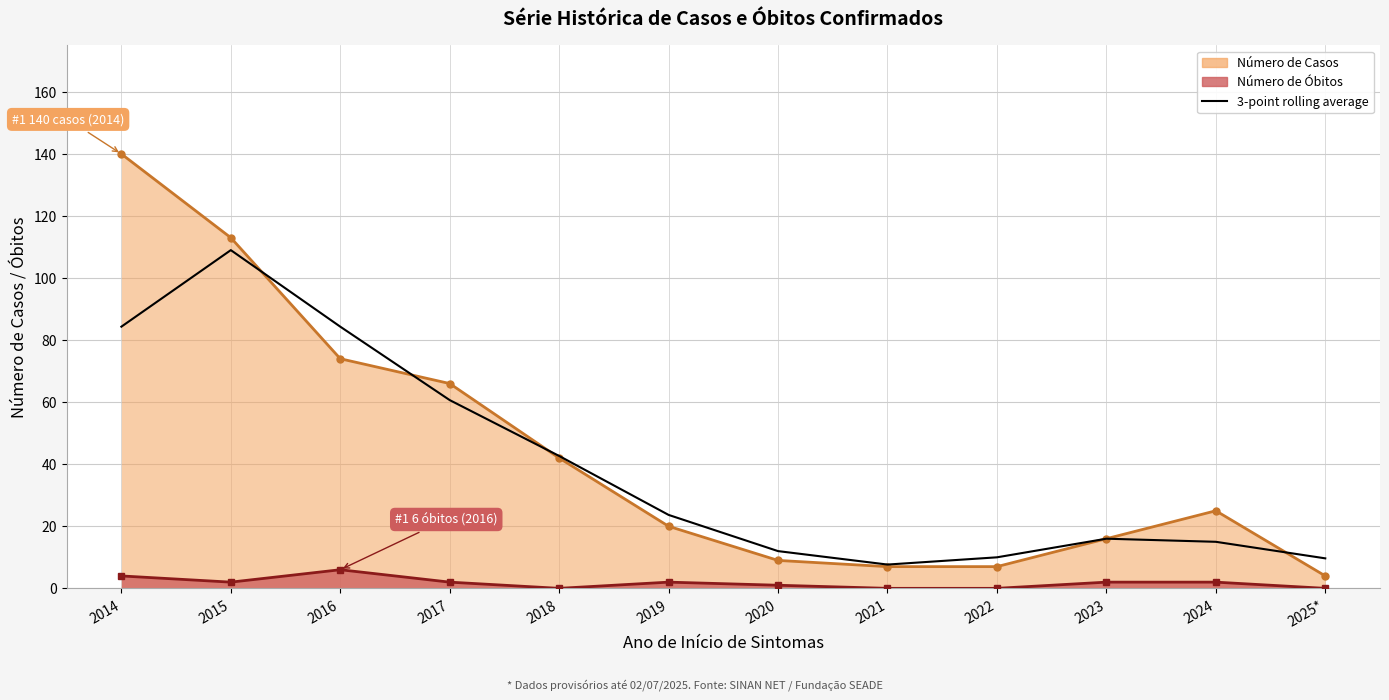

Reading left to right, extract all data points from this chart.

2014=84.3	2015=109.0	2016=84.3	2017=60.7	2018=42.7	2019=23.7	2020=12.0	2021=7.7	2022=10.0	2023=16.0	2024=15.0	2025*=9.7